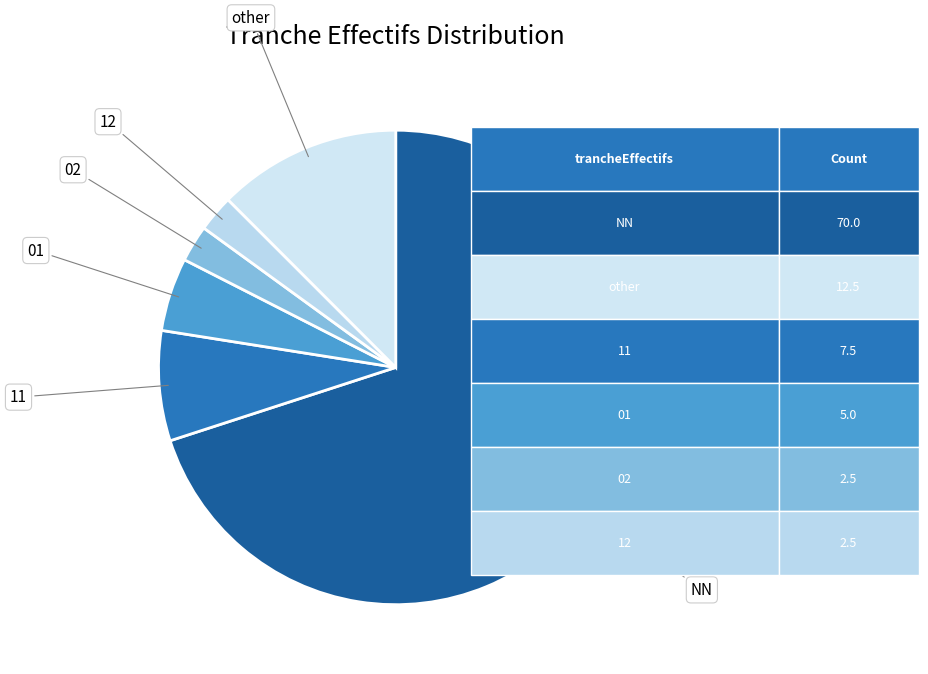

Which category has the biggest portion of the pie?

NN